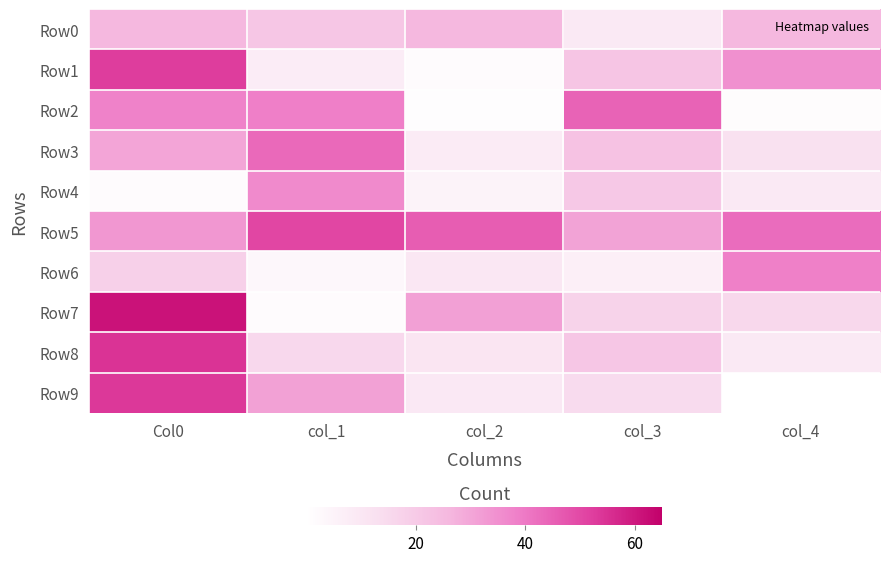

Which series has the largest total across all categories?

Row5